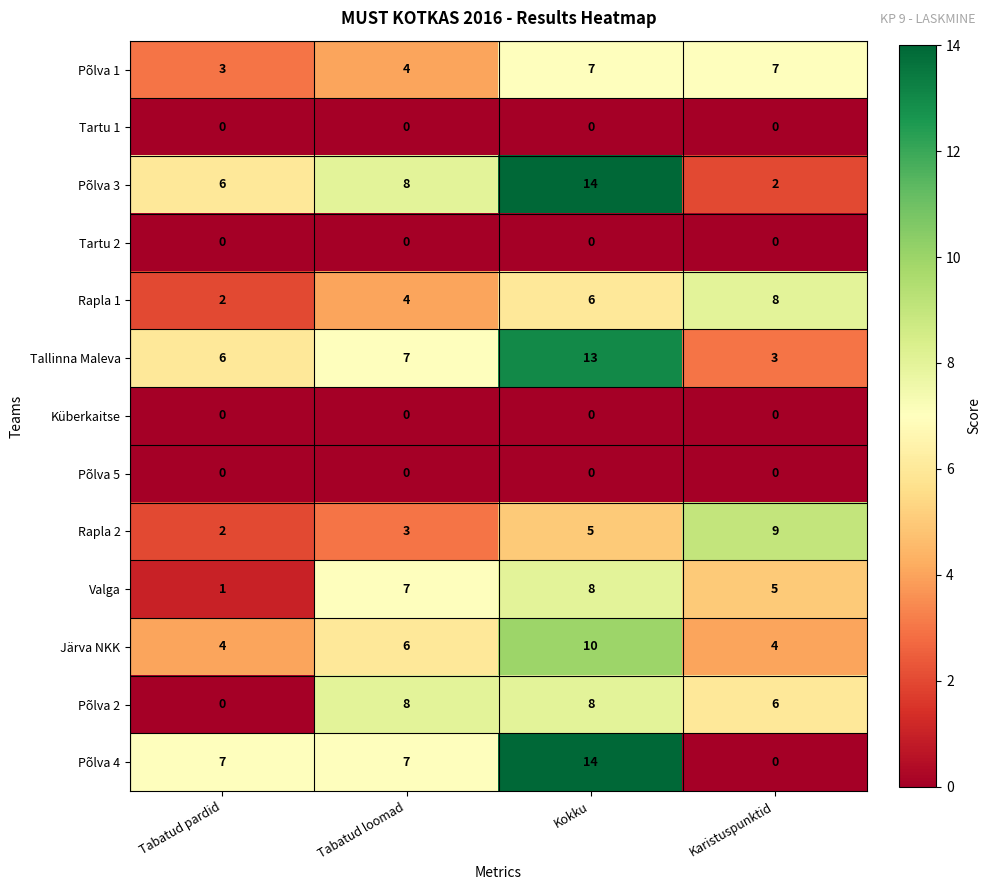

At which category is the sum across all series the highest?

Kokku